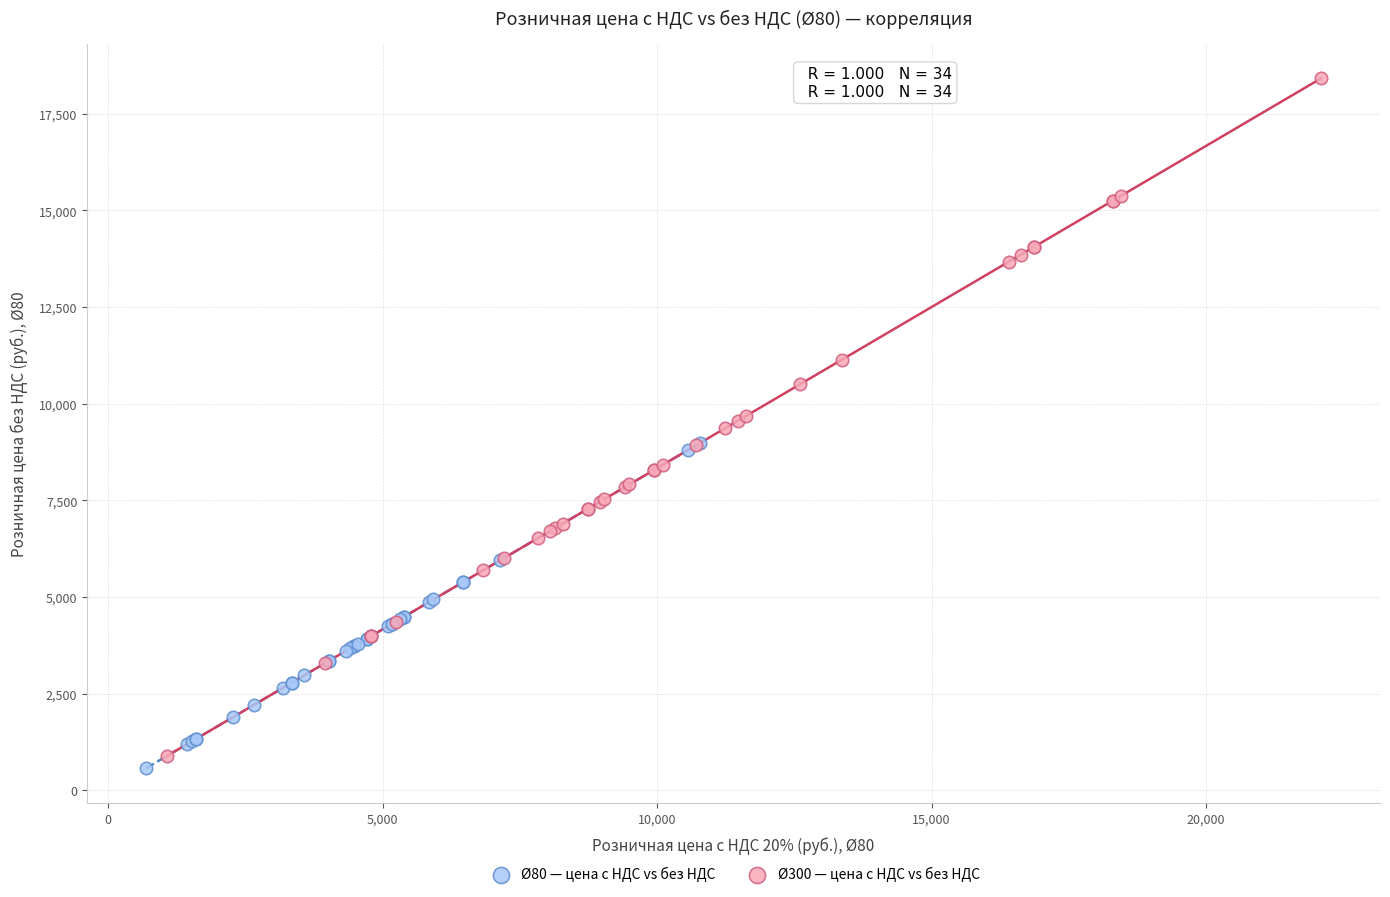

Which series has the widest spread of Y values?

Ø300 — цена с НДС vs без НДС